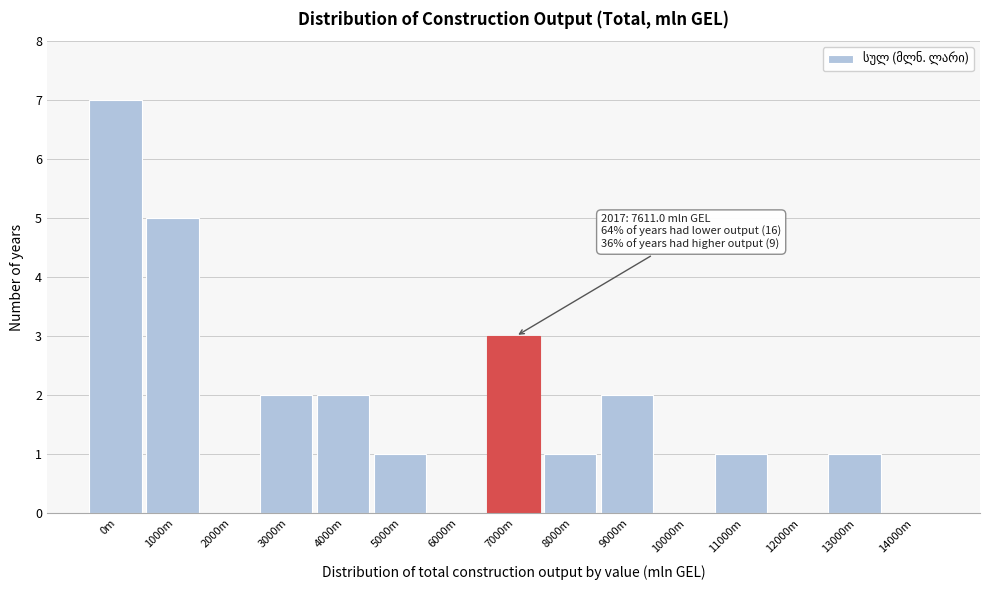

Reading left to right, transcribe all the data shown in this chart.

0m=7	1000m=5	2000m=0	3000m=2	4000m=2	5000m=1	6000m=0	7000m=3	8000m=1	9000m=2	10000m=0	11000m=1	12000m=0	13000m=1	14000m=0